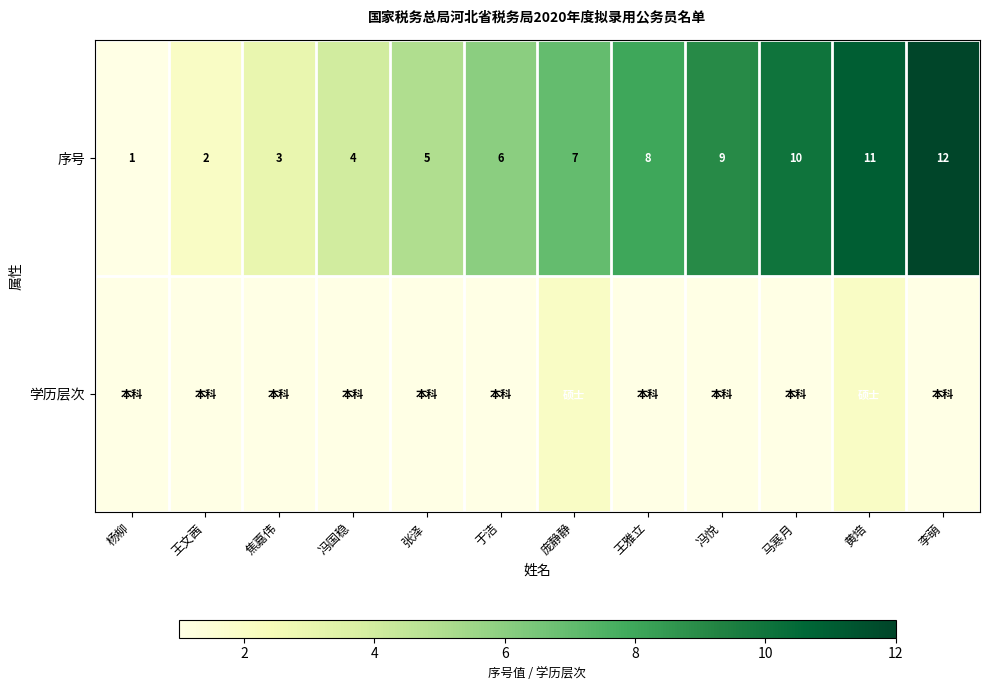

What value does the 序号 series have at 张泽, to the nearest 5?

5